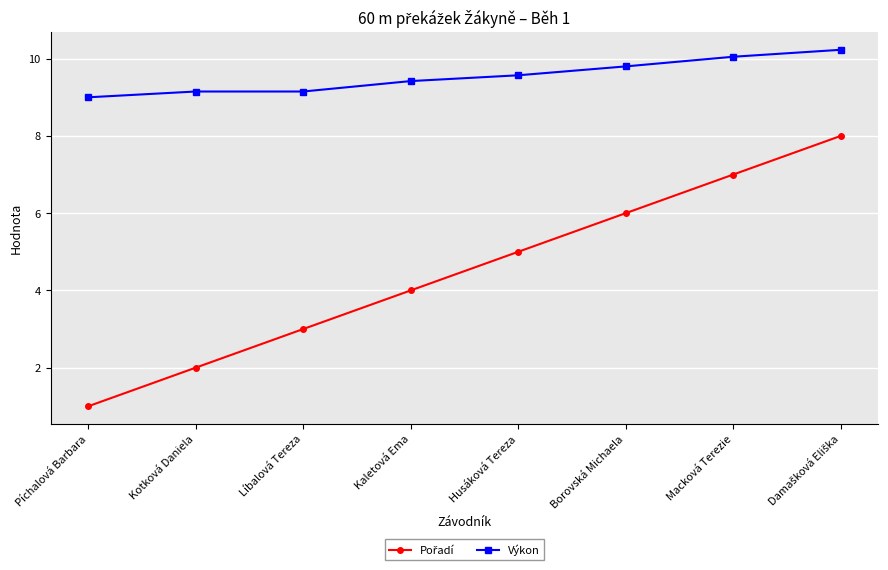

At how many categories does at least one series exceed 10?

2